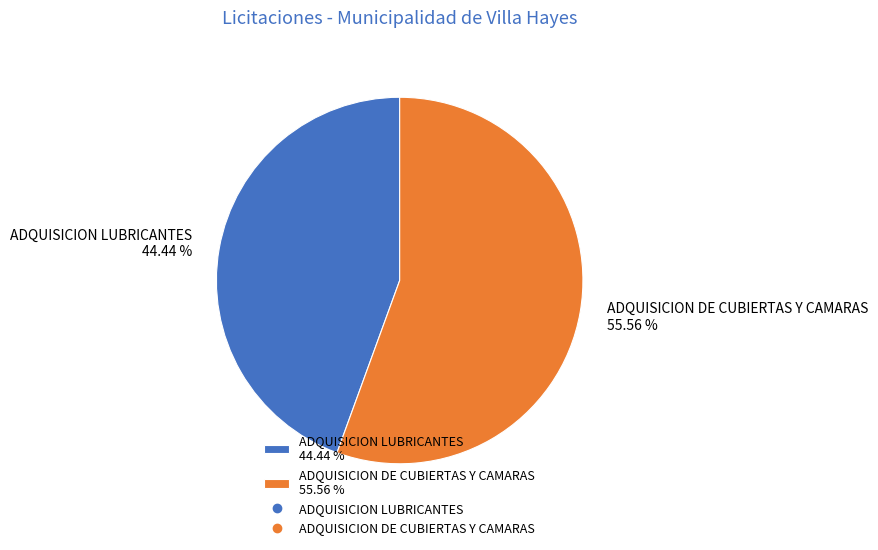

To the nearest percent, what portion does ADQUISICION DE CUBIERTAS Y CAMARAS represent?

56%